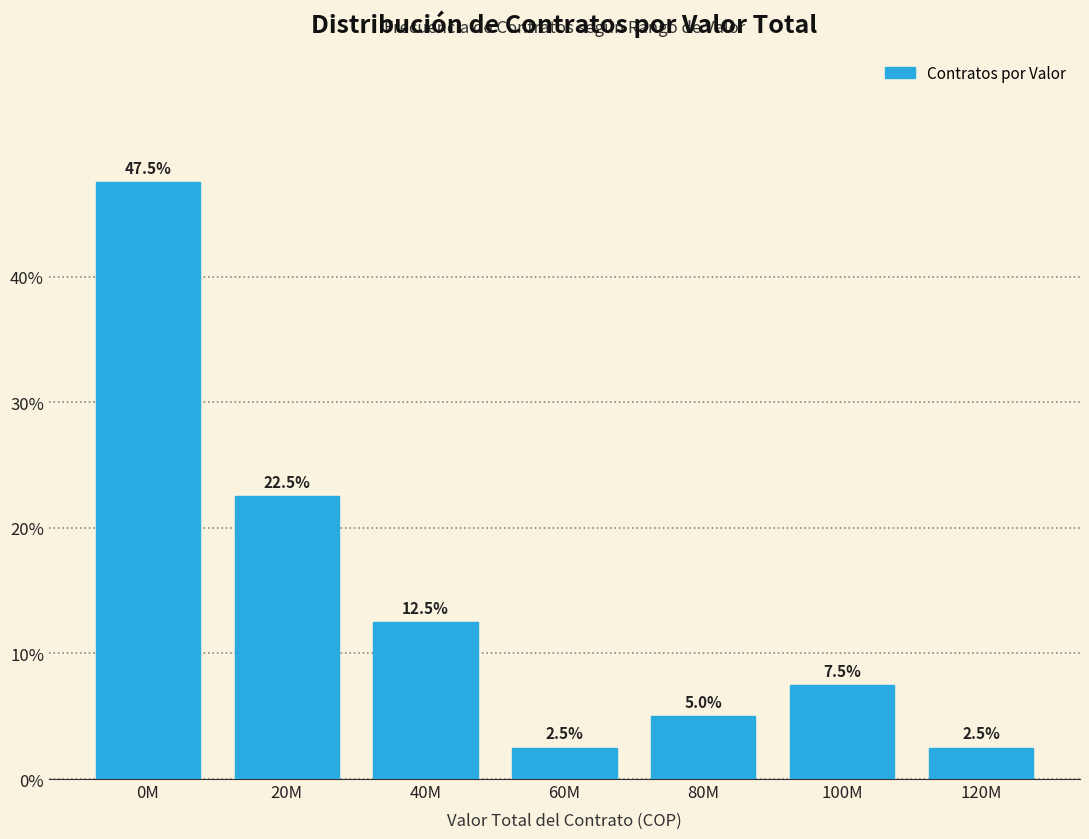

Reading left to right, what are all the values shown in this chart?

47.5	22.5	12.5	2.5	5.0	7.5	2.5